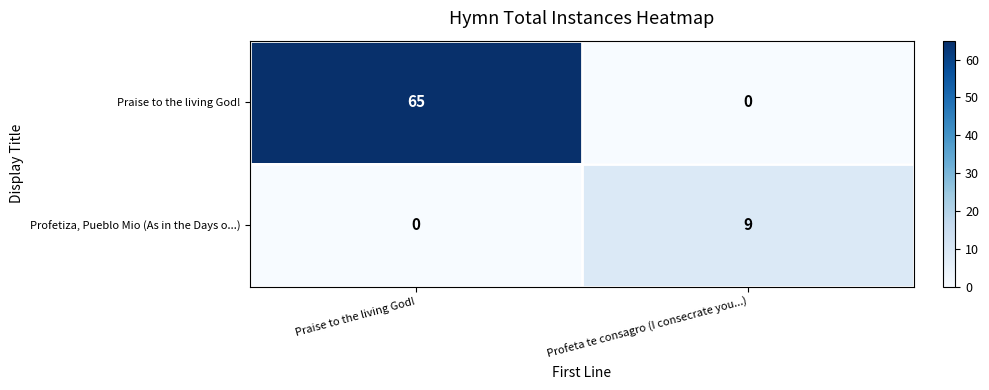

The Praise to the living God! series shows 65 at Praise to the living God!. True or false?

True